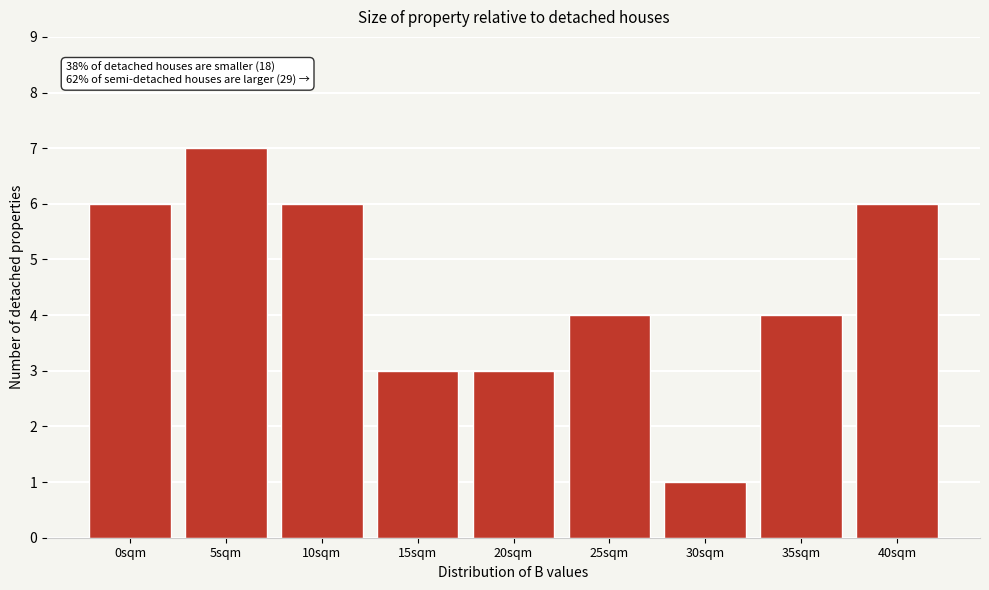

Reading left to right, list all the values displayed in this chart.

6	7	6	3	3	4	1	4	6